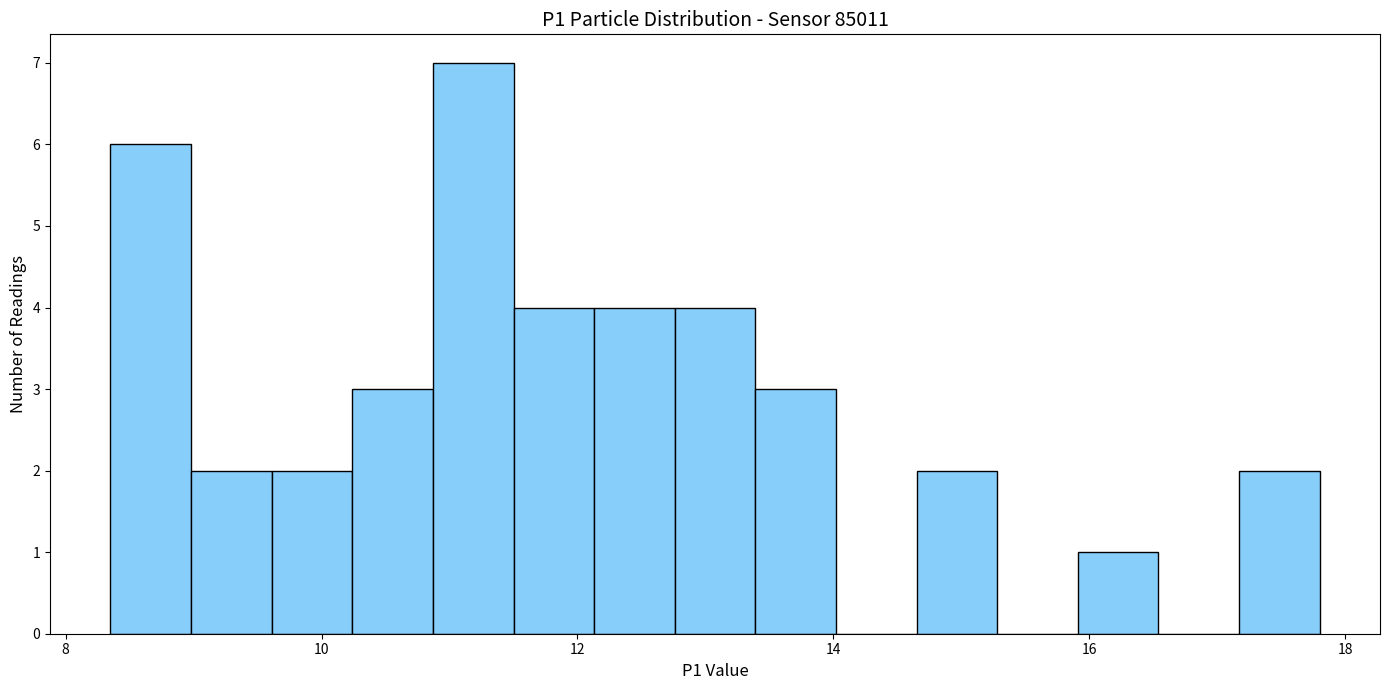

Read against the x-axis, roughly where is the centre of the tallest bar?

11.2